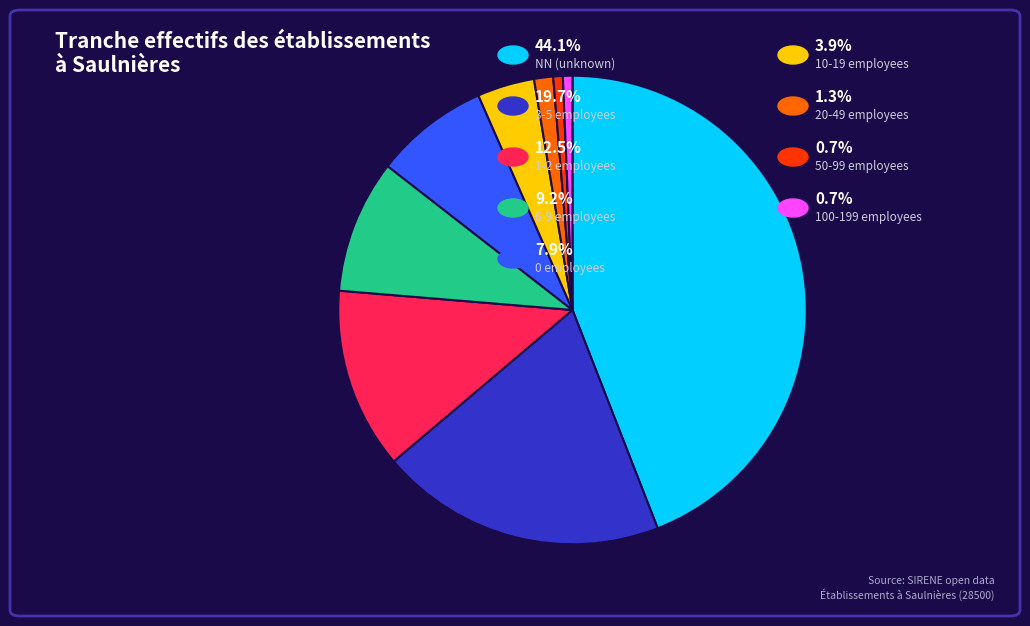

Is there a majority slice in this chart?

No